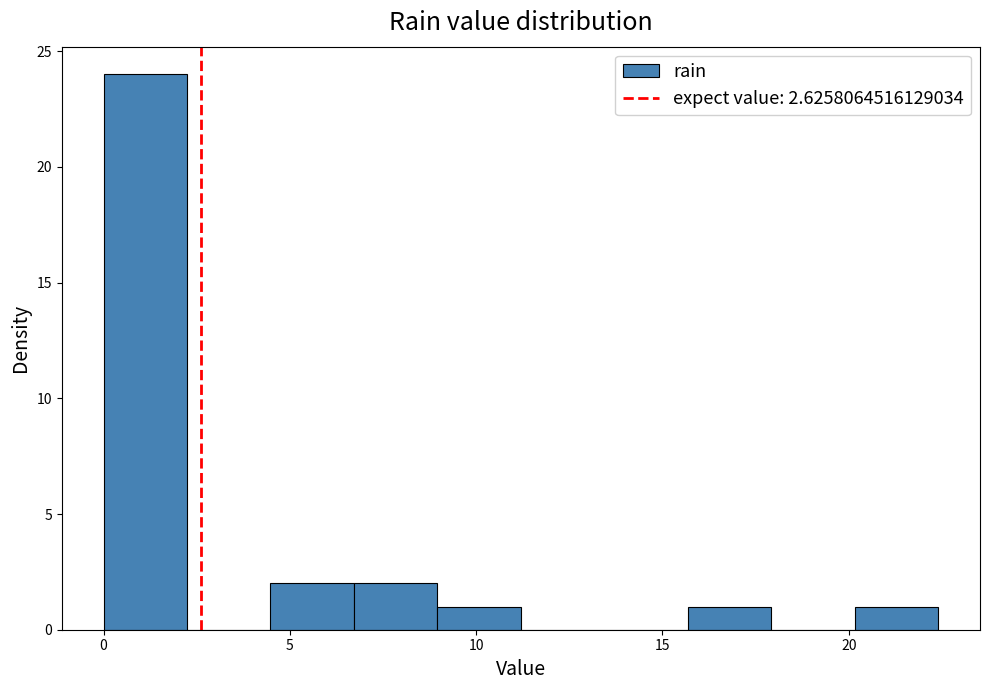

How tall is the bar that spans 6.5 to 9.0 on the x-axis? Neither the bar edges nor the heights are printed on the chart, so give them approximately, as read against the axes.

2